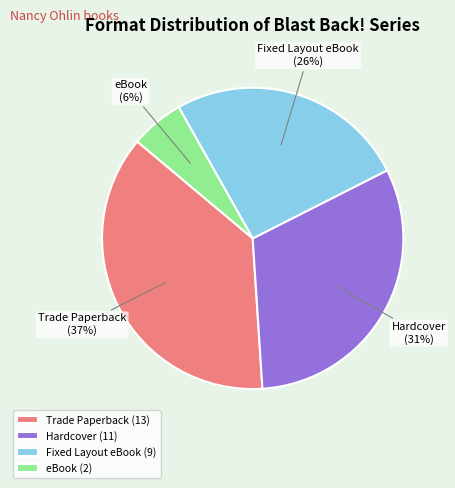

Does any single category account for the majority?

No